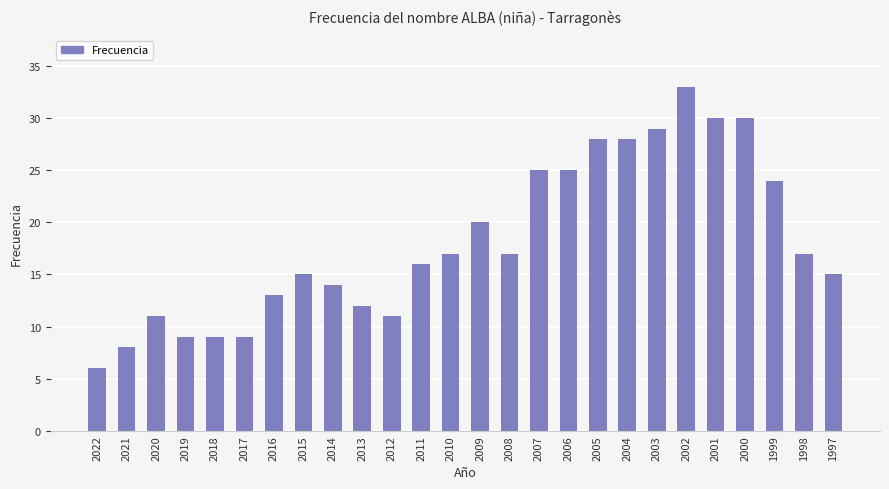

The value at 2007 is 25. True or false?

True